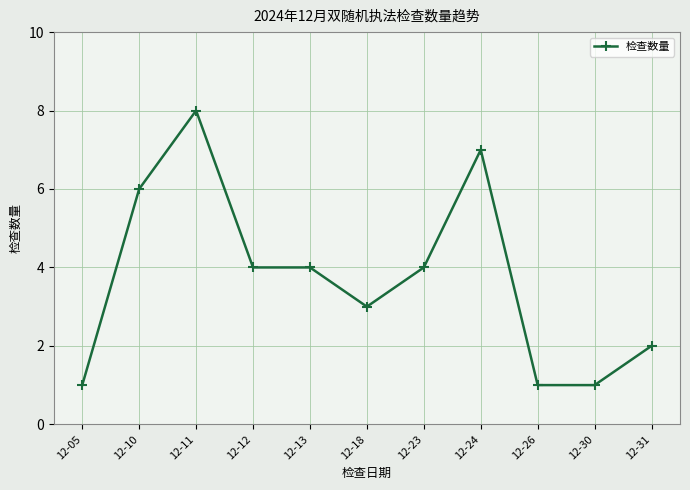

Does the chart have visible grid lines?

Yes